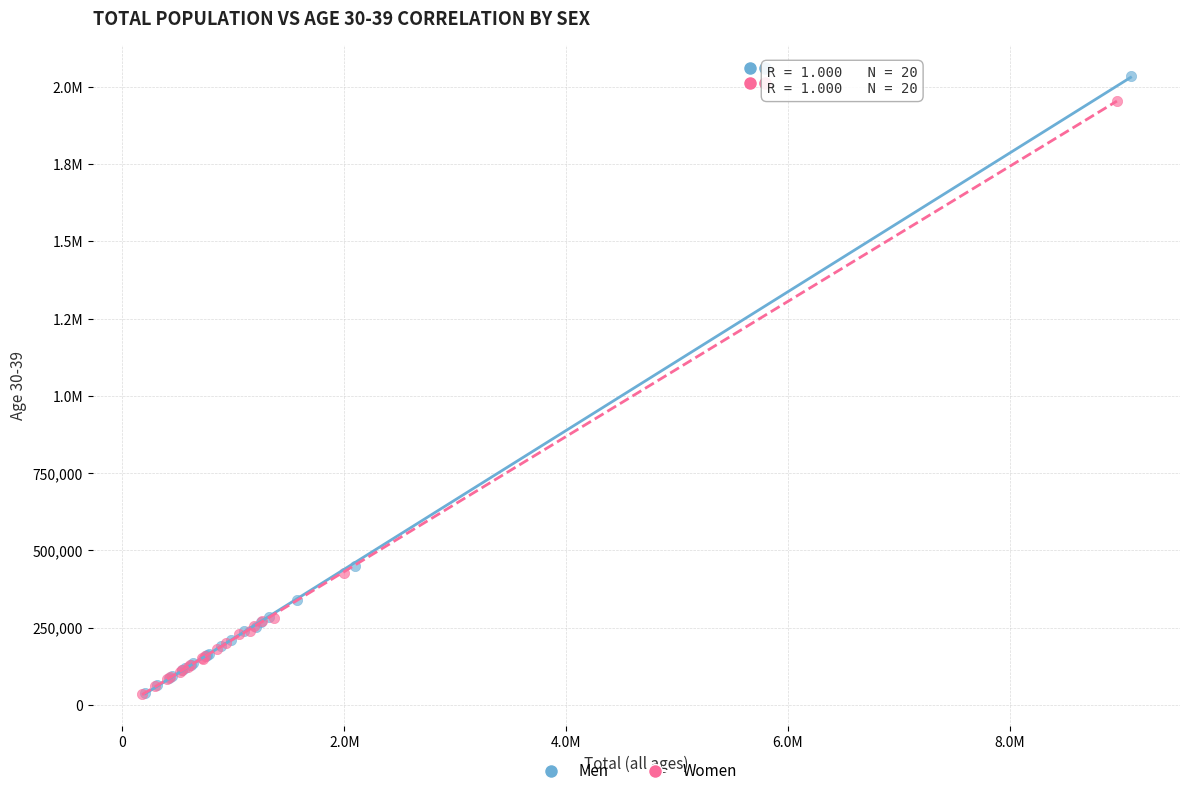

What are all the series names shown in the legend?

Men, Women